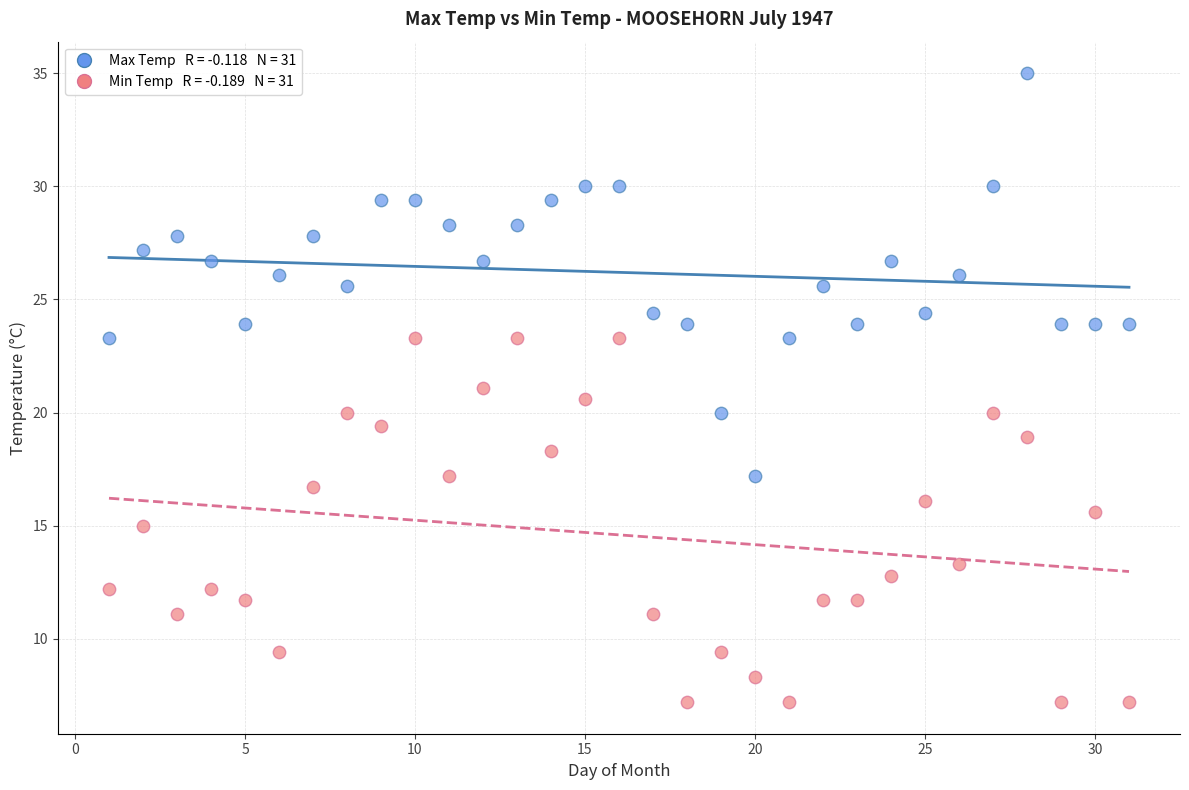

Across all data points, what is the range of X values (max minus min)?

30.0